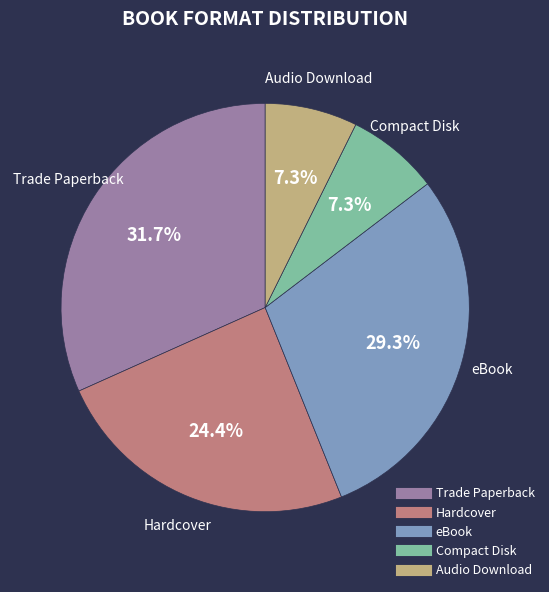

What is the ratio of the value at eBook to the value at Compact Disk?

4.0